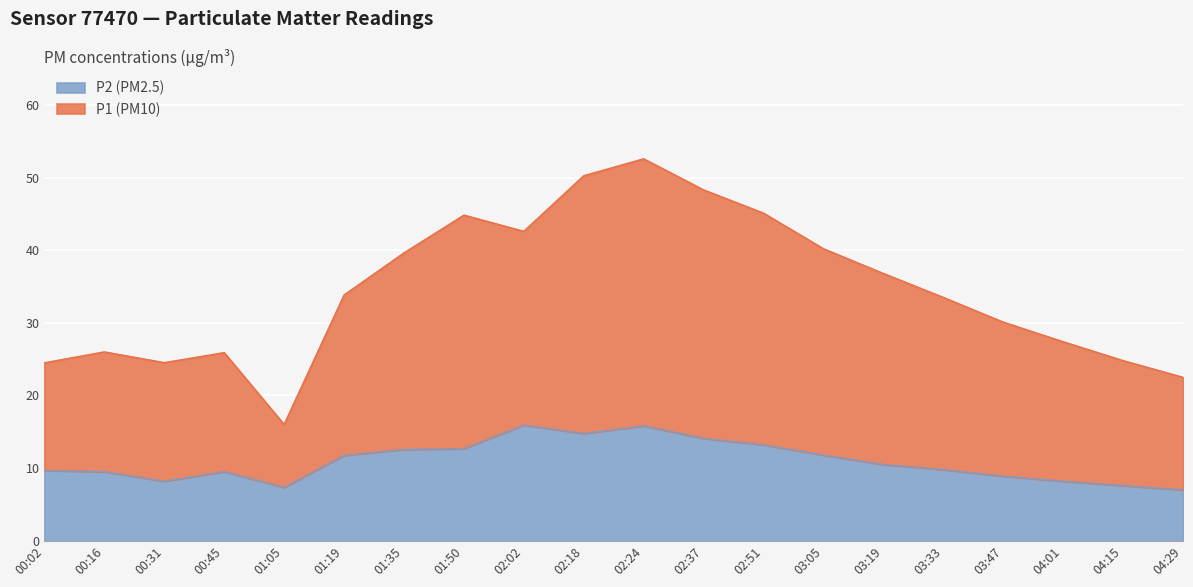

What is the maximum value for P1 (PM10)?

52.6